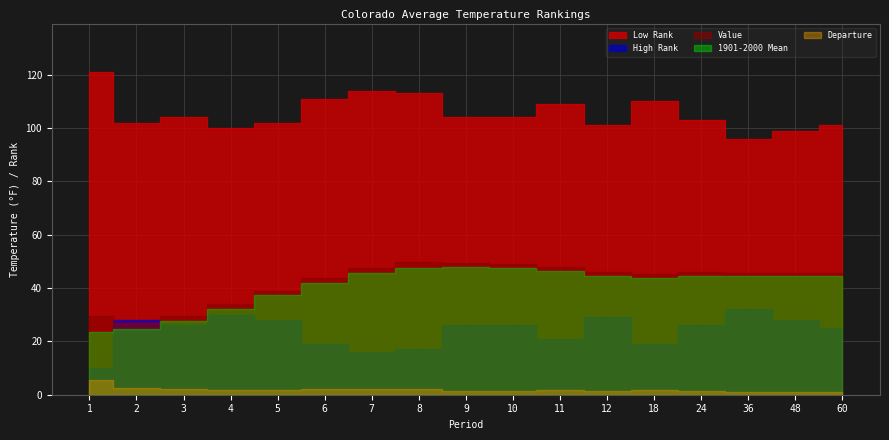

At which label does 1901-2000 Mean reach its minimum?

1